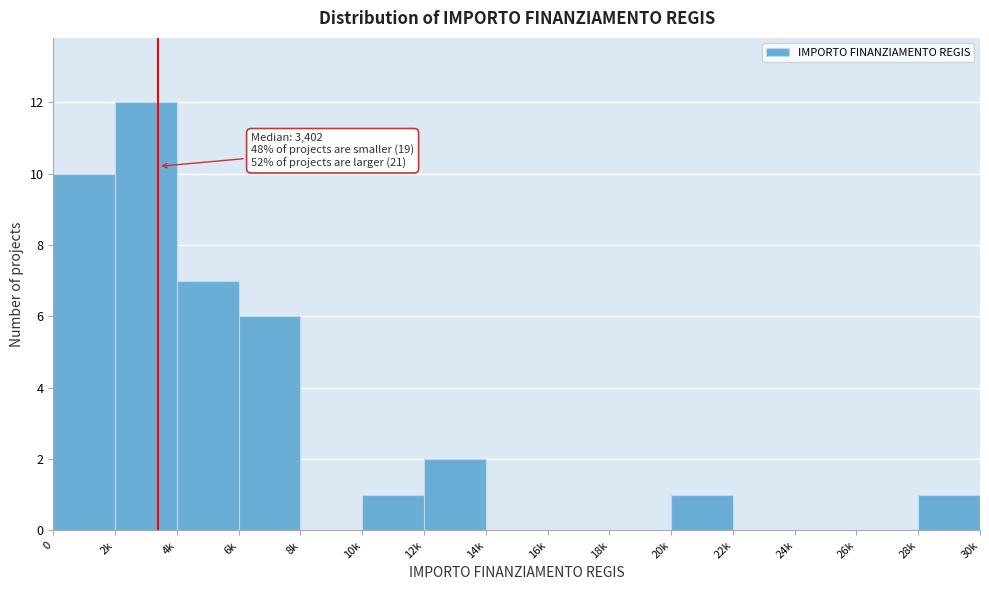

Reading left to right, what are all the values shown in this chart?

0=10	2k=12	4k=7	6k=6	8k=0	10k=1	12k=2	14k=0	16k=0	18k=0	20k=1	22k=0	24k=0	26k=0	28k=1